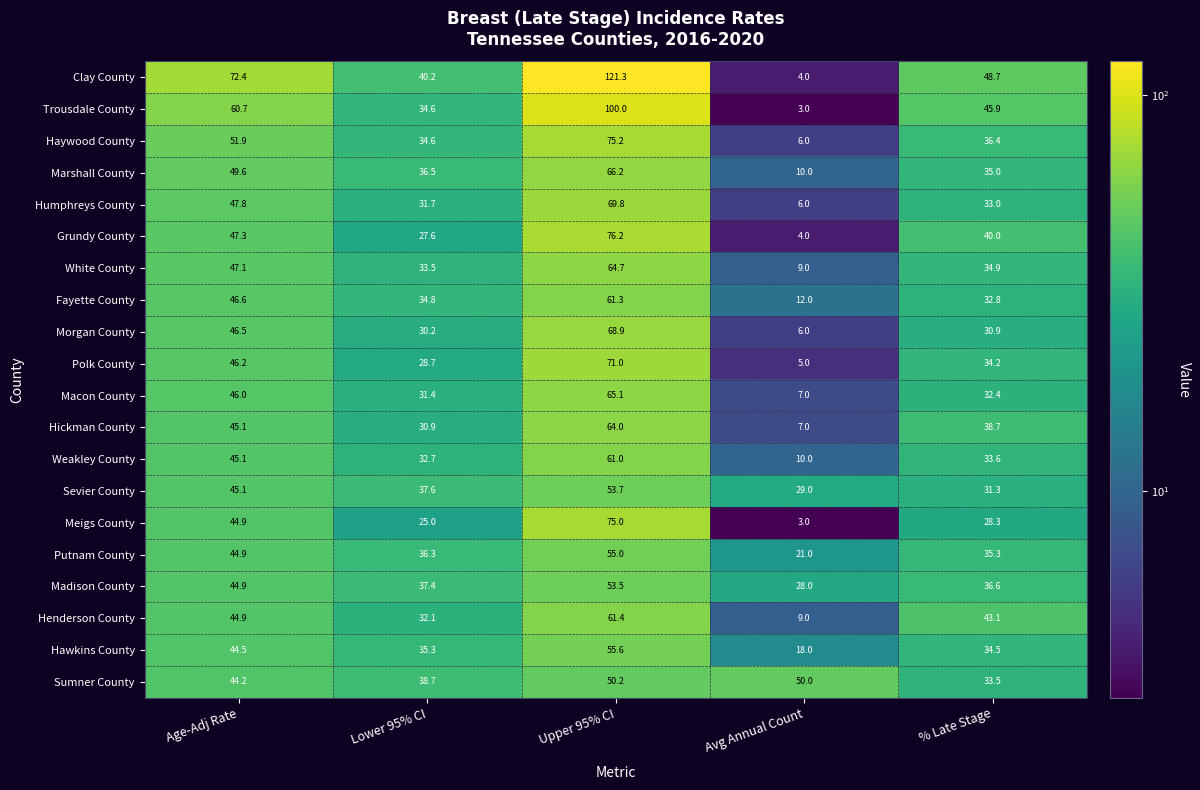

What is the difference between the maximum and minimum values in the Weakley County series?

51.0